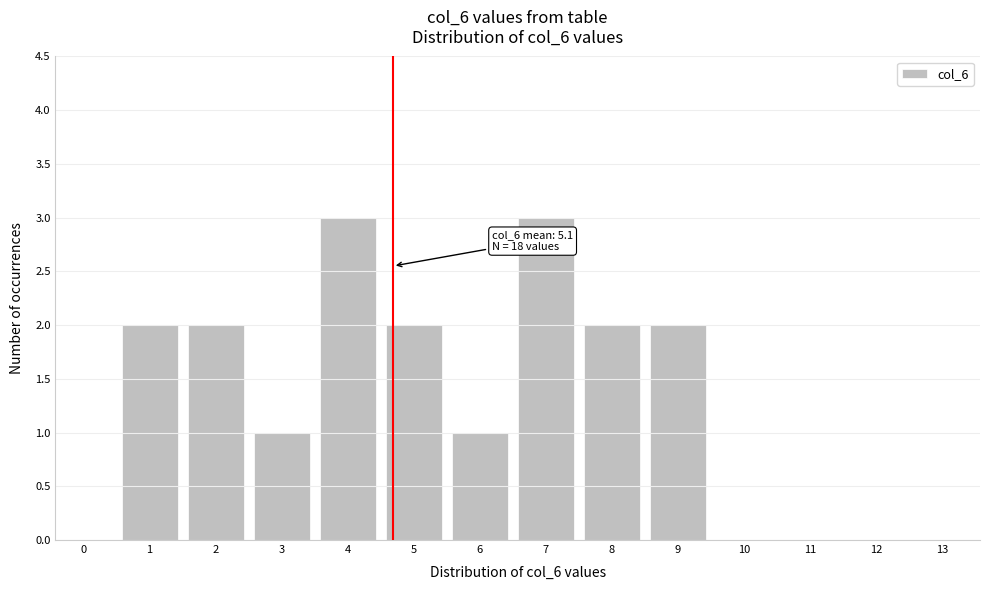

Reading right to left, list all the values displayed in this chart.

13=0	12=0	11=0	10=0	9=2	8=2	7=3	6=1	5=2	4=3	3=1	2=2	1=2	0=0